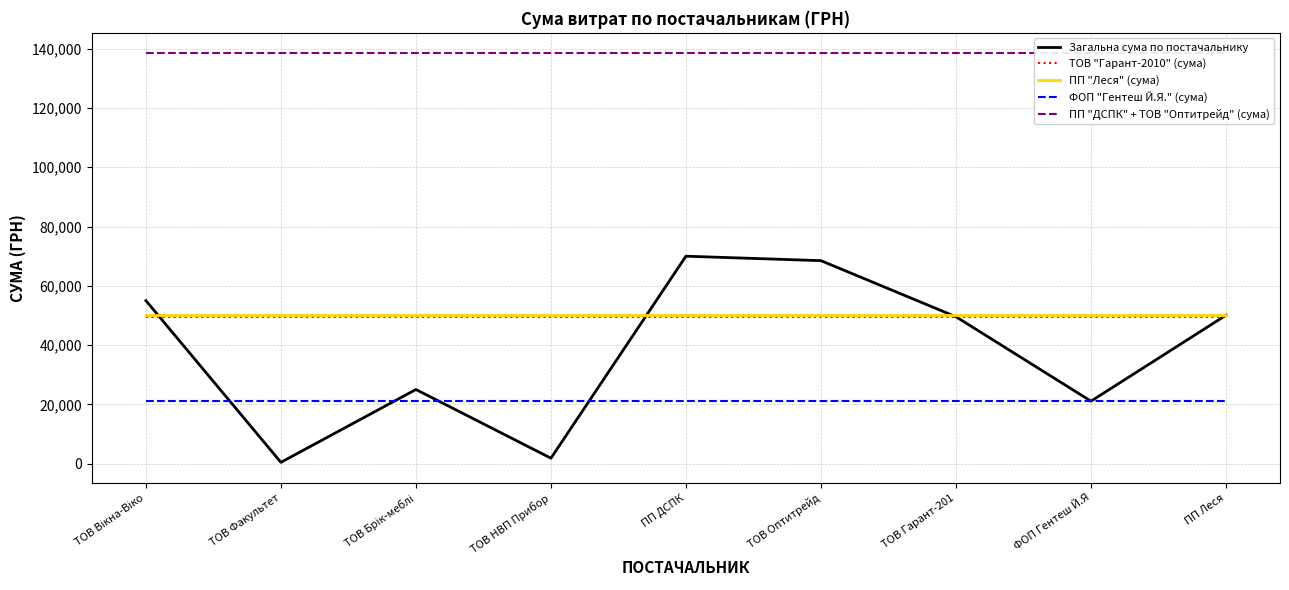

True or false: Загальна сума по постачальнику has more than 0 points higher than both neighbors.

True